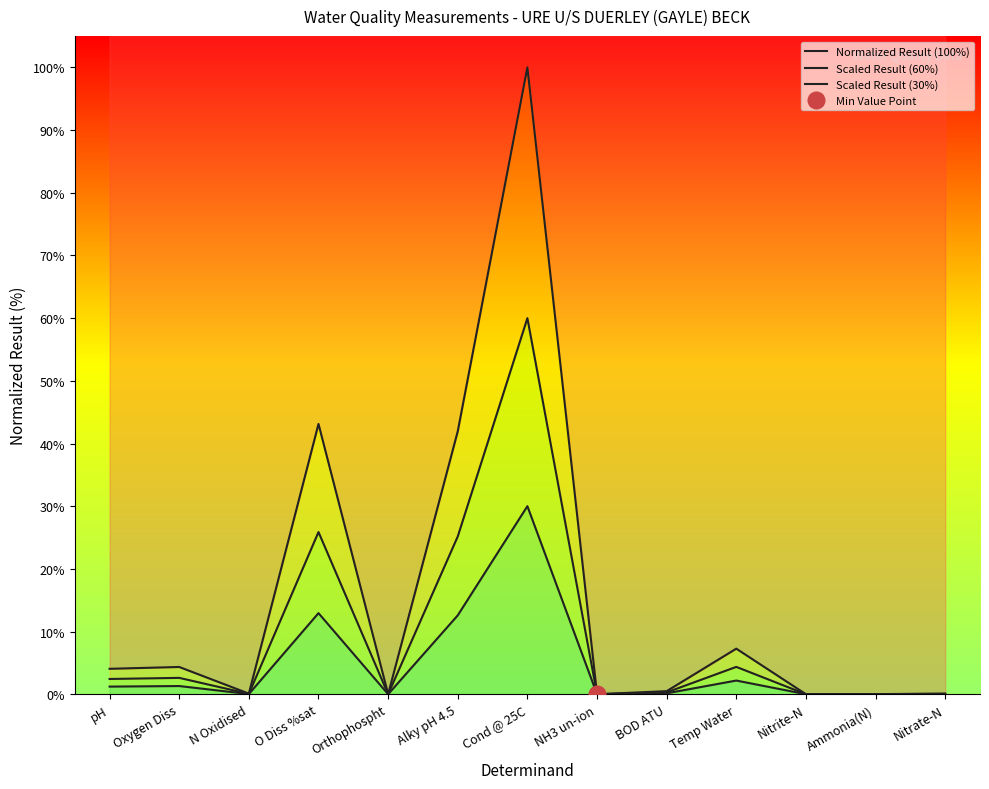

What is the value of the Scaled Result (60%) point at the 2nd from the left?

2.6